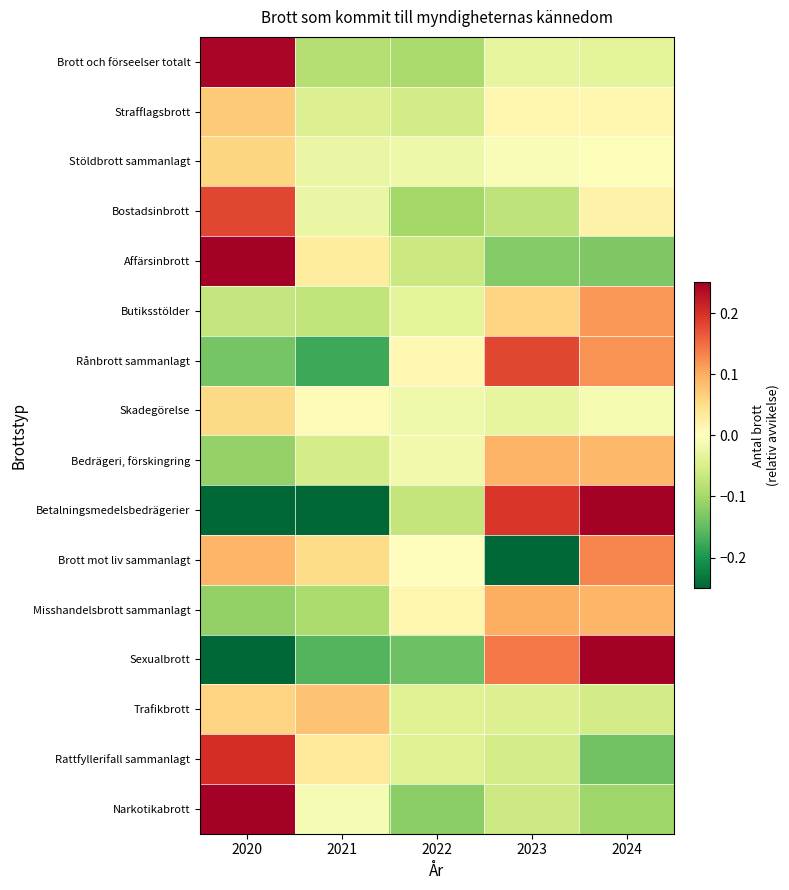

How many data points does each series have?

5